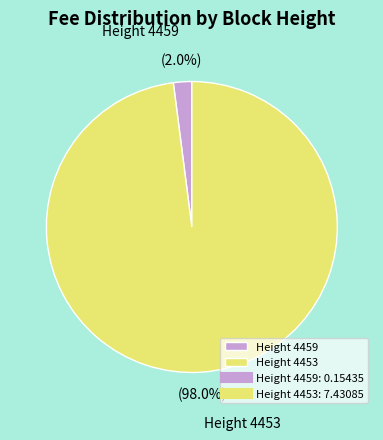

Rank the categories by value from highest to lowest.

Height 4453, Height 4459